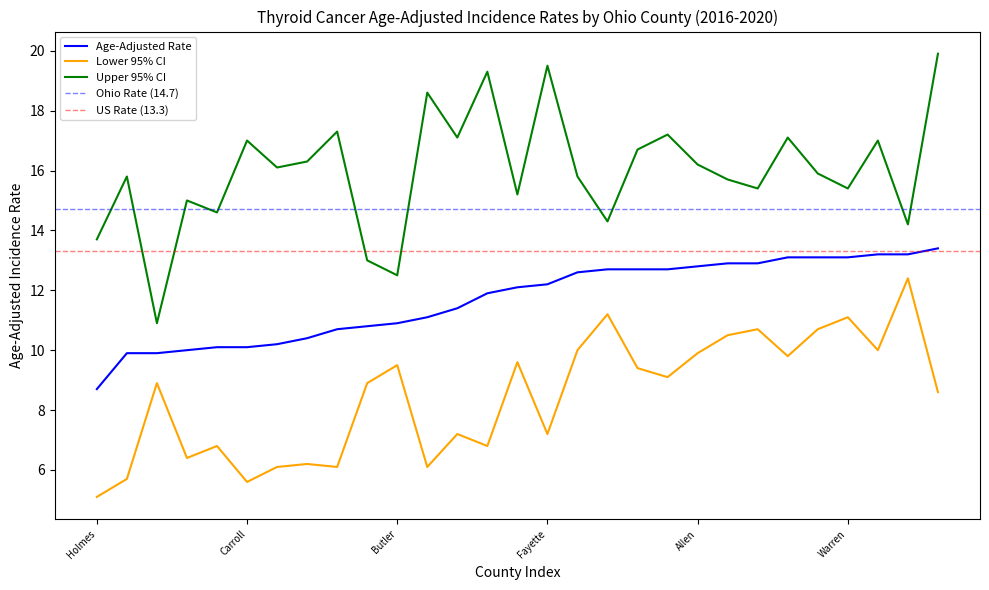

True or false: Upper 95% CI and Lower 95% CI cross at least once.

False